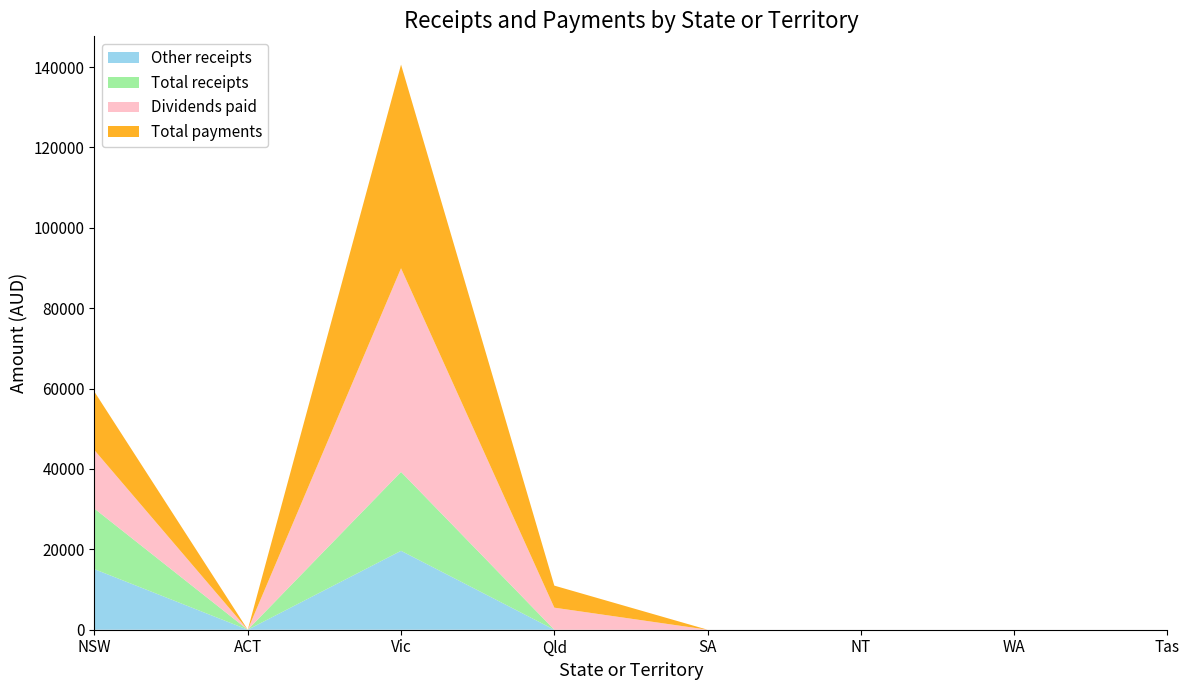

Reading right to left, extract all data points from this chart.

Other receipts: Tas=0.0	WA=0.0	NT=0.0	SA=0.0	Qld=0.0	Vic=19632.7	ACT=0.0	NSW=15063.0
Total receipts: Tas=0.0	WA=0.0	NT=0.0	SA=0.0	Qld=0.0	Vic=19632.7	ACT=0.0	NSW=15063.0
Dividends paid: Tas=0.0	WA=0.0	NT=0.0	SA=0.0	Qld=5486.8	Vic=50668.1	ACT=0.0	NSW=14529.3
Total payments: Tas=0.0	WA=0.0	NT=0.0	SA=0.0	Qld=5486.8	Vic=50668.1	ACT=0.0	NSW=14529.3